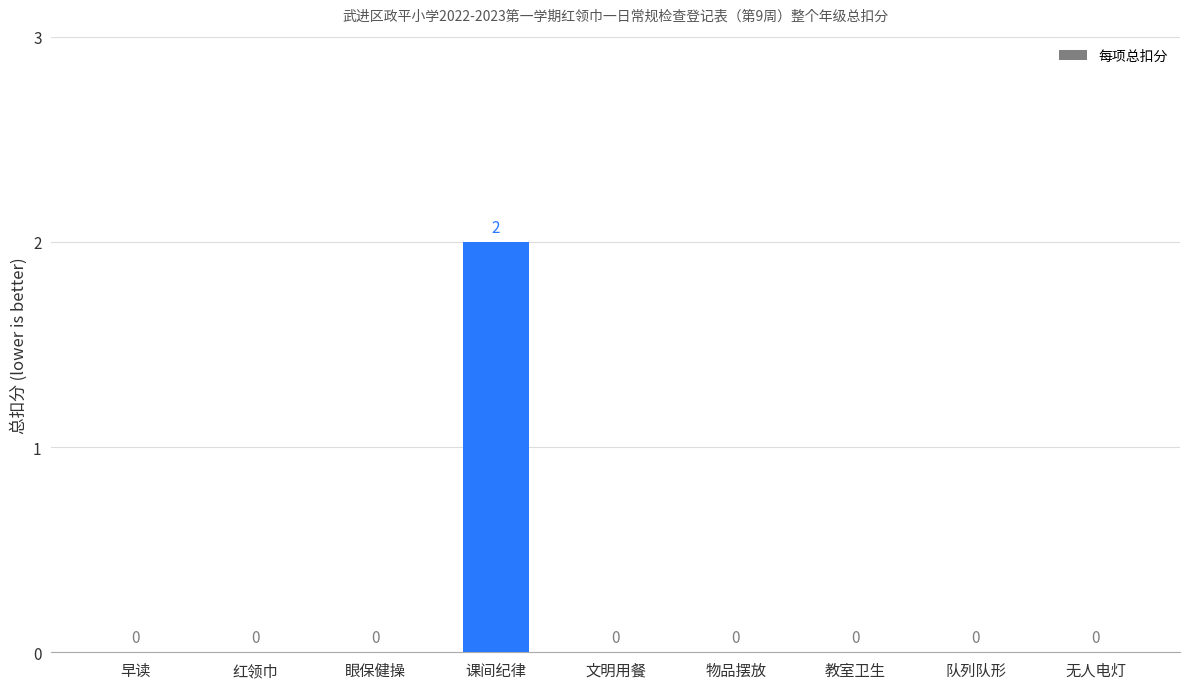

Count the values in the range 0 to 1.

8